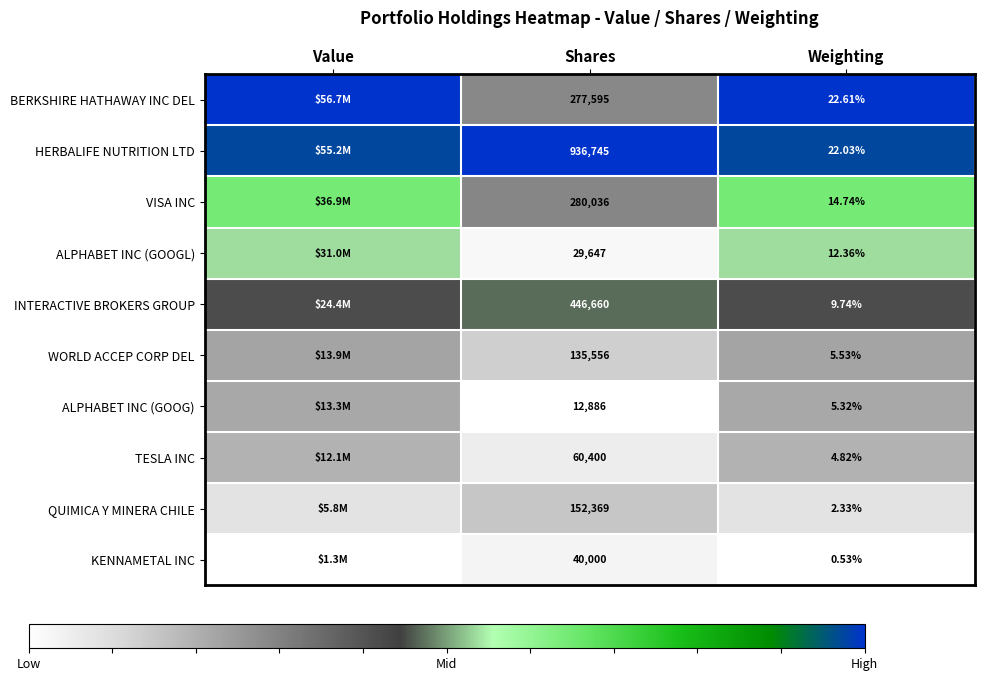

Rank the series at Shares from lowest to highest value.

ALPHABET INC (GOOG), ALPHABET INC (GOOGL), KENNAMETAL INC, TESLA INC, WORLD ACCEP CORP DEL, QUIMICA Y MINERA CHILE, BERKSHIRE HATHAWAY INC DEL, VISA INC, INTERACTIVE BROKERS GROUP, HERBALIFE NUTRITION LTD